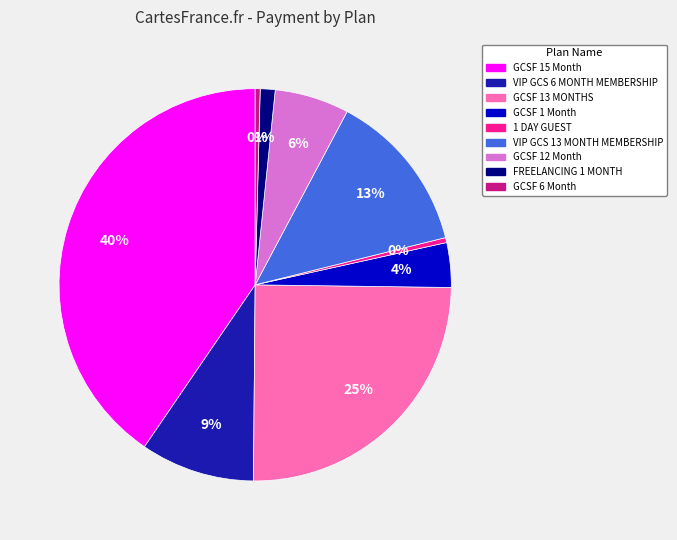

Do VIP GCS 6 MONTH MEMBERSHIP and GCSF 6 Month together represent more than half of the pie?

No